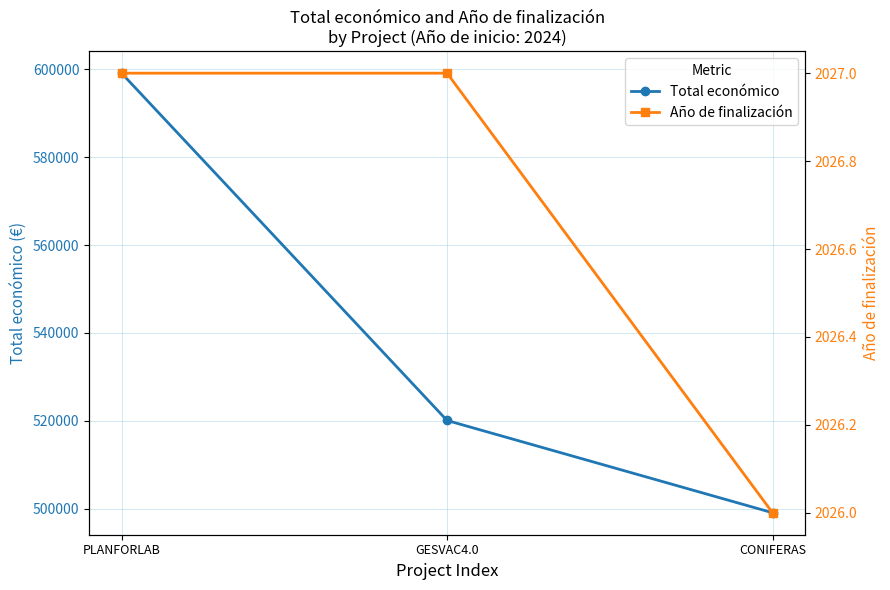

At how many categories does at least one series exceed 87159?

3